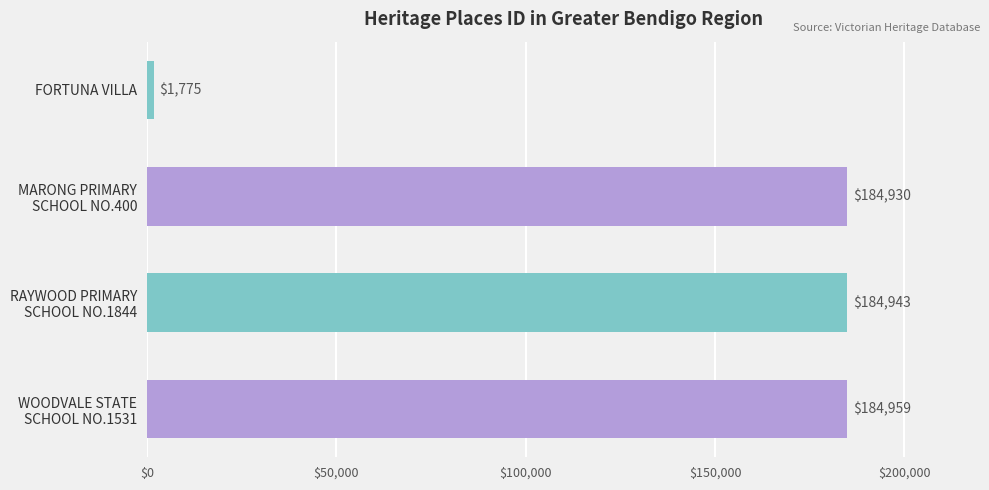

What is the label of the 4th bar from the bottom?

FORTUNA VILLA